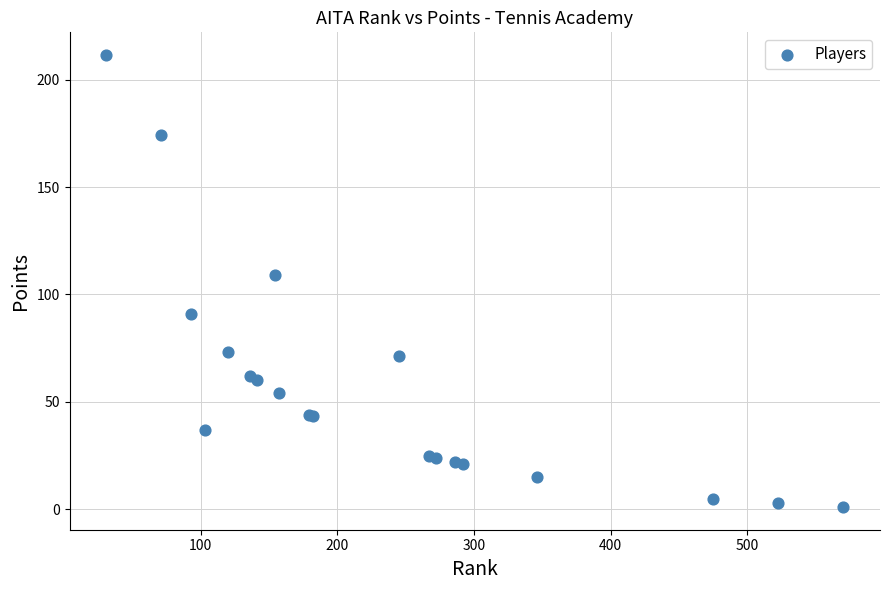

What Y value in the scatter plot is closest to 106?

109.0